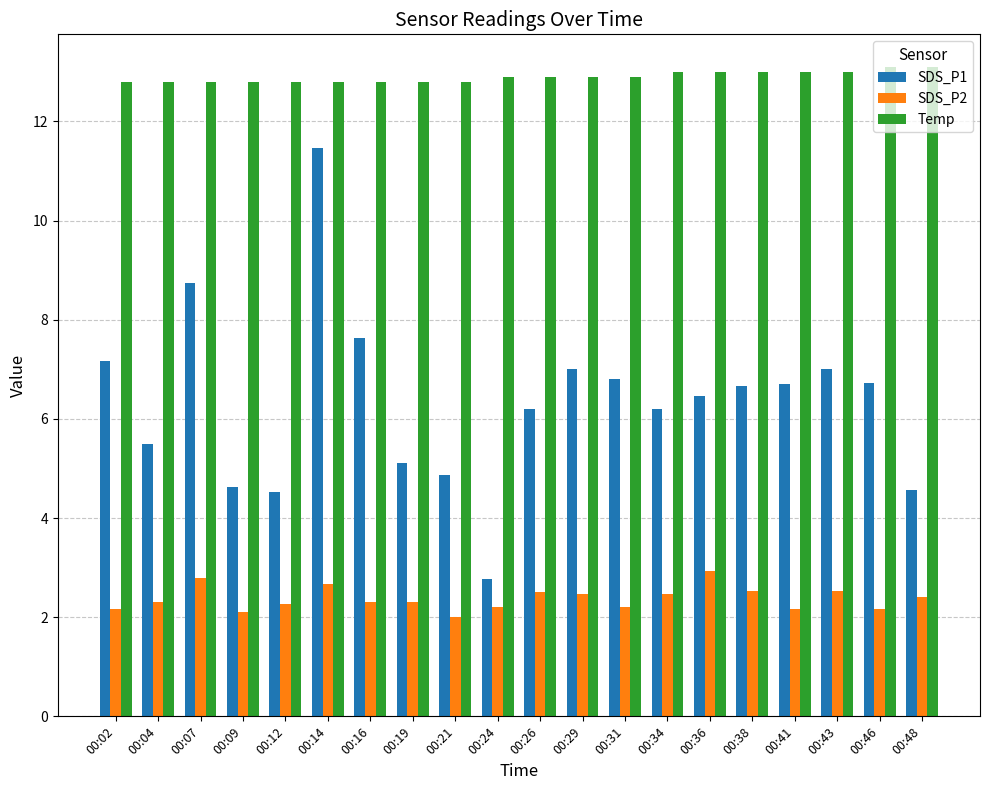

At how many categories does at least one series exceed 4?

20